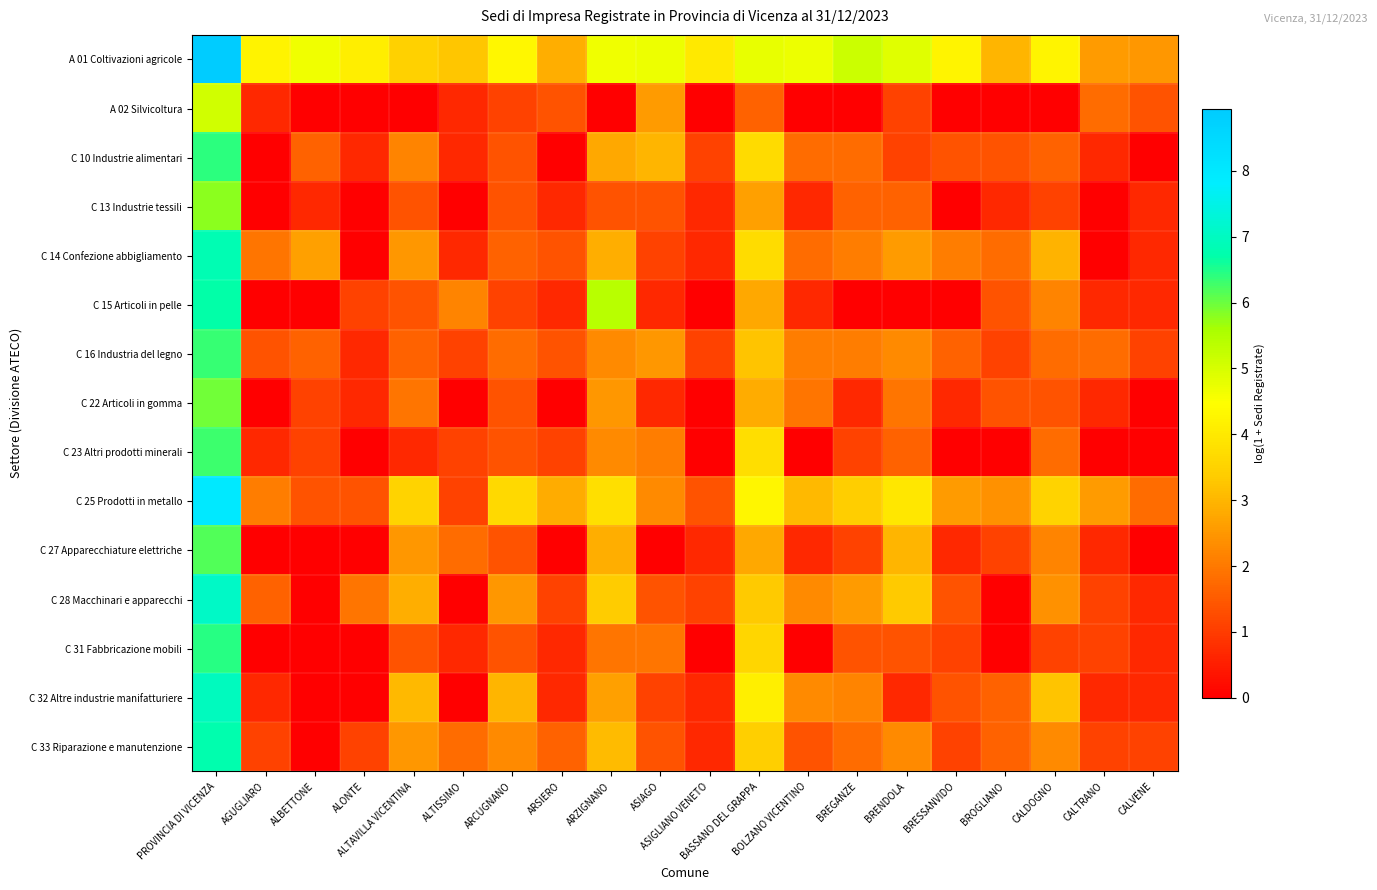

Reading left to right, extract all data points from this chart.

A 01 Coltivazioni agricole: PROVINCIA DI VICENZA=8.9	AGUGLIARO=4.2	ALBETTONE=4.7	ALONTE=4.1	ALTAVILLA VICENTINA=3.5	ALTISSIMO=3.3	ARCUGNANO=4.3	ARSIERO=2.9	ARZIGNANO=4.7	ASIAGO=4.7	ASIGLIANO VENETO=4.0	BASSANO DEL GRAPPA=4.8	BOLZANO VICENTINO=4.7	BREGANZE=5.2	BRENDOLA=4.9	BRESSANVIDO=4.2	BROGLIANO=3.0	CALDOGNO=4.3	CALTRANO=2.6	CALVENE=2.5
A 02 Silvicoltura: PROVINCIA DI VICENZA=5.1	AGUGLIARO=0.7	ALBETTONE=0.0	ALONTE=0.0	ALTAVILLA VICENTINA=0.0	ALTISSIMO=0.7	ARCUGNANO=1.1	ARSIERO=1.4	ARZIGNANO=0.0	ASIAGO=2.6	ASIGLIANO VENETO=0.0	BASSANO DEL GRAPPA=1.6	BOLZANO VICENTINO=0.0	BREGANZE=0.0	BRENDOLA=1.1	BRESSANVIDO=0.0	BROGLIANO=0.0	CALDOGNO=0.0	CALTRANO=1.8	CALVENE=1.4
C 10 Industrie alimentari: PROVINCIA DI VICENZA=6.4	AGUGLIARO=0.0	ALBETTONE=1.6	ALONTE=0.7	ALTAVILLA VICENTINA=2.2	ALTISSIMO=0.7	ARCUGNANO=1.4	ARSIERO=0.0	ARZIGNANO=2.8	ASIAGO=3.0	ASIGLIANO VENETO=1.1	BASSANO DEL GRAPPA=3.7	BOLZANO VICENTINO=1.8	BREGANZE=1.8	BRENDOLA=1.1	BRESSANVIDO=1.4	BROGLIANO=1.4	CALDOGNO=1.6	CALTRANO=0.7	CALVENE=0.0
C 13 Industrie tessili: PROVINCIA DI VICENZA=5.8	AGUGLIARO=0.0	ALBETTONE=0.7	ALONTE=0.0	ALTAVILLA VICENTINA=1.4	ALTISSIMO=0.0	ARCUGNANO=1.4	ARSIERO=0.7	ARZIGNANO=1.4	ASIAGO=1.4	ASIGLIANO VENETO=0.7	BASSANO DEL GRAPPA=2.6	BOLZANO VICENTINO=0.7	BREGANZE=1.6	BRENDOLA=1.6	BRESSANVIDO=0.0	BROGLIANO=0.7	CALDOGNO=1.1	CALTRANO=0.0	CALVENE=0.7
C 14 Confezione abbigliamento: PROVINCIA DI VICENZA=6.8	AGUGLIARO=1.9	ALBETTONE=2.6	ALONTE=0.0	ALTAVILLA VICENTINA=2.5	ALTISSIMO=0.7	ARCUGNANO=1.6	ARSIERO=1.4	ARZIGNANO=2.9	ASIAGO=1.1	ASIGLIANO VENETO=0.7	BASSANO DEL GRAPPA=3.7	BOLZANO VICENTINO=1.8	BREGANZE=2.1	BRENDOLA=2.6	BRESSANVIDO=2.1	BROGLIANO=1.8	CALDOGNO=2.9	CALTRANO=0.0	CALVENE=0.7
C 15 Articoli in pelle: PROVINCIA DI VICENZA=6.7	AGUGLIARO=0.0	ALBETTONE=0.0	ALONTE=1.1	ALTAVILLA VICENTINA=1.4	ALTISSIMO=2.2	ARCUGNANO=1.1	ARSIERO=0.7	ARZIGNANO=5.4	ASIAGO=0.7	ASIGLIANO VENETO=0.0	BASSANO DEL GRAPPA=2.8	BOLZANO VICENTINO=0.7	BREGANZE=0.0	BRENDOLA=0.0	BRESSANVIDO=0.0	BROGLIANO=1.4	CALDOGNO=2.2	CALTRANO=0.7	CALVENE=0.7
C 16 Industria del legno: PROVINCIA DI VICENZA=6.4	AGUGLIARO=1.4	ALBETTONE=1.6	ALONTE=0.7	ALTAVILLA VICENTINA=1.6	ALTISSIMO=1.1	ARCUGNANO=1.8	ARSIERO=1.4	ARZIGNANO=2.3	ASIAGO=2.5	ASIGLIANO VENETO=1.1	BASSANO DEL GRAPPA=3.2	BOLZANO VICENTINO=2.1	BREGANZE=2.1	BRENDOLA=2.3	BRESSANVIDO=1.6	BROGLIANO=1.1	CALDOGNO=1.8	CALTRANO=1.8	CALVENE=1.1
C 22 Articoli in gomma: PROVINCIA DI VICENZA=6.0	AGUGLIARO=0.0	ALBETTONE=1.1	ALONTE=0.7	ALTAVILLA VICENTINA=1.9	ALTISSIMO=0.0	ARCUGNANO=1.4	ARSIERO=0.0	ARZIGNANO=2.5	ASIAGO=0.7	ASIGLIANO VENETO=0.0	BASSANO DEL GRAPPA=2.8	BOLZANO VICENTINO=1.9	BREGANZE=0.7	BRENDOLA=1.9	BRESSANVIDO=0.7	BROGLIANO=1.4	CALDOGNO=1.4	CALTRANO=0.7	CALVENE=0.0
C 23 Altri prodotti minerali: PROVINCIA DI VICENZA=6.3	AGUGLIARO=0.7	ALBETTONE=1.1	ALONTE=0.0	ALTAVILLA VICENTINA=0.7	ALTISSIMO=1.1	ARCUGNANO=1.4	ARSIERO=1.1	ARZIGNANO=2.3	ASIAGO=2.1	ASIGLIANO VENETO=0.0	BASSANO DEL GRAPPA=3.8	BOLZANO VICENTINO=0.0	BREGANZE=1.1	BRENDOLA=1.6	BRESSANVIDO=0.0	BROGLIANO=0.0	CALDOGNO=1.8	CALTRANO=0.0	CALVENE=0.0
C 25 Prodotti in metallo: PROVINCIA DI VICENZA=8.0	AGUGLIARO=2.1	ALBETTONE=1.4	ALONTE=1.4	ALTAVILLA VICENTINA=3.5	ALTISSIMO=1.1	ARCUGNANO=3.6	ARSIERO=2.8	ARZIGNANO=3.8	ASIAGO=2.3	ASIGLIANO VENETO=1.4	BASSANO DEL GRAPPA=4.3	BOLZANO VICENTINO=3.0	BREGANZE=3.4	BRENDOLA=4.0	BRESSANVIDO=2.6	BROGLIANO=2.4	CALDOGNO=3.5	CALTRANO=2.6	CALVENE=1.8
C 27 Apparecchiature elettriche: PROVINCIA DI VICENZA=6.2	AGUGLIARO=0.0	ALBETTONE=0.0	ALONTE=0.0	ALTAVILLA VICENTINA=2.5	ALTISSIMO=1.8	ARCUGNANO=1.4	ARSIERO=0.0	ARZIGNANO=2.9	ASIAGO=0.0	ASIGLIANO VENETO=0.7	BASSANO DEL GRAPPA=2.8	BOLZANO VICENTINO=0.7	BREGANZE=1.1	BRENDOLA=3.0	BRESSANVIDO=0.7	BROGLIANO=1.1	CALDOGNO=2.2	CALTRANO=0.7	CALVENE=0.0
C 28 Macchinari e apparecchi: PROVINCIA DI VICENZA=7.1	AGUGLIARO=1.6	ALBETTONE=0.0	ALONTE=1.9	ALTAVILLA VICENTINA=2.9	ALTISSIMO=0.0	ARCUGNANO=2.5	ARSIERO=1.1	ARZIGNANO=3.4	ASIAGO=1.4	ASIGLIANO VENETO=1.1	BASSANO DEL GRAPPA=3.3	BOLZANO VICENTINO=2.3	BREGANZE=2.6	BRENDOLA=3.3	BRESSANVIDO=1.4	BROGLIANO=0.0	CALDOGNO=2.4	CALTRANO=1.1	CALVENE=0.7
C 31 Fabbricazione mobili: PROVINCIA DI VICENZA=6.4	AGUGLIARO=0.0	ALBETTONE=0.0	ALONTE=0.0	ALTAVILLA VICENTINA=1.4	ALTISSIMO=0.7	ARCUGNANO=1.4	ARSIERO=0.7	ARZIGNANO=1.9	ASIAGO=1.9	ASIGLIANO VENETO=0.0	BASSANO DEL GRAPPA=3.6	BOLZANO VICENTINO=0.0	BREGANZE=1.4	BRENDOLA=1.4	BRESSANVIDO=1.1	BROGLIANO=0.0	CALDOGNO=1.1	CALTRANO=1.1	CALVENE=0.7
C 32 Altre industrie manifatturiere: PROVINCIA DI VICENZA=7.0	AGUGLIARO=0.7	ALBETTONE=0.0	ALONTE=0.0	ALTAVILLA VICENTINA=3.0	ALTISSIMO=0.0	ARCUGNANO=3.0	ARSIERO=0.7	ARZIGNANO=2.6	ASIAGO=1.1	ASIGLIANO VENETO=0.7	BASSANO DEL GRAPPA=4.1	BOLZANO VICENTINO=2.3	BREGANZE=2.2	BRENDOLA=0.7	BRESSANVIDO=1.4	BROGLIANO=1.6	CALDOGNO=3.2	CALTRANO=0.7	CALVENE=0.7
C 33 Riparazione e manutenzione: PROVINCIA DI VICENZA=6.8	AGUGLIARO=1.1	ALBETTONE=0.0	ALONTE=1.1	ALTAVILLA VICENTINA=2.5	ALTISSIMO=1.8	ARCUGNANO=2.3	ARSIERO=1.6	ARZIGNANO=3.1	ASIAGO=1.4	ASIGLIANO VENETO=0.7	BASSANO DEL GRAPPA=3.4	BOLZANO VICENTINO=1.4	BREGANZE=1.8	BRENDOLA=2.3	BRESSANVIDO=1.1	BROGLIANO=1.6	CALDOGNO=2.3	CALTRANO=1.1	CALVENE=1.1